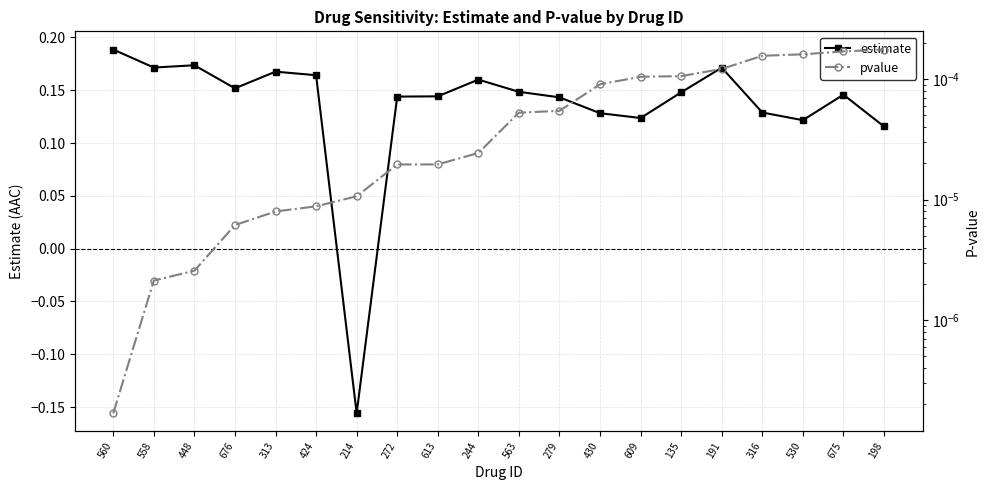

At which category is the sum across all series the highest?

560